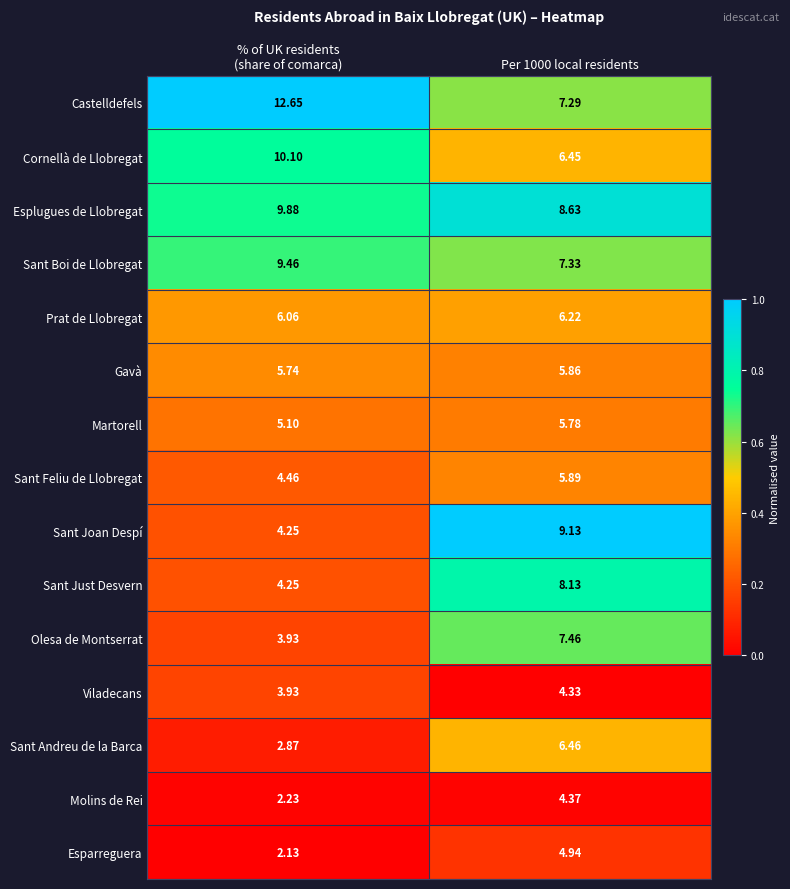

Which series has the largest range (max minus min)?

Castelldefels